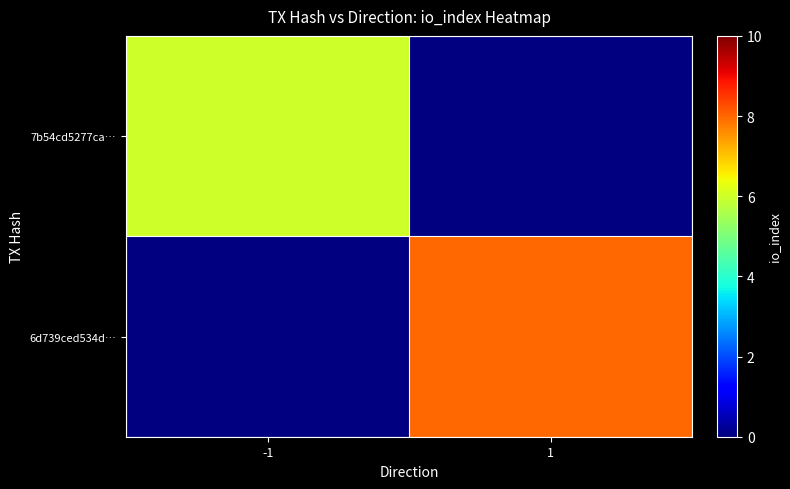

Which has a higher value, -1 or 1?

1